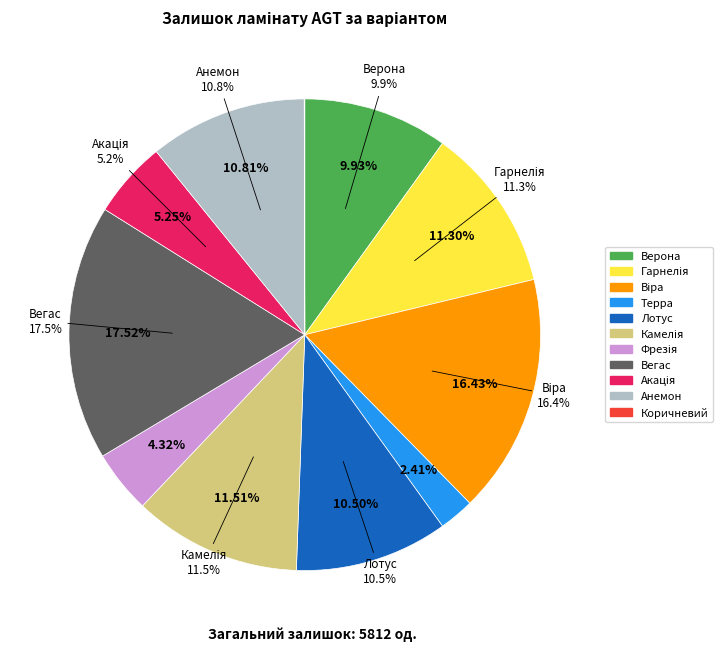

Is the sum of Кафе and Терра greater than half?

No